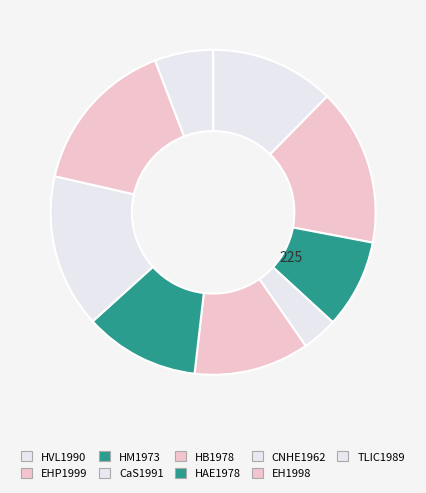

Combined, do HM1973 and CNHE1962 account for over 50%?

No